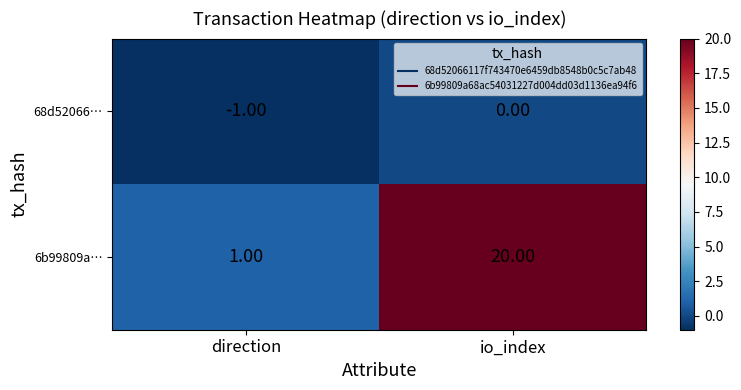

What is the difference between the 6b99809a… values at direction and io_index?

19